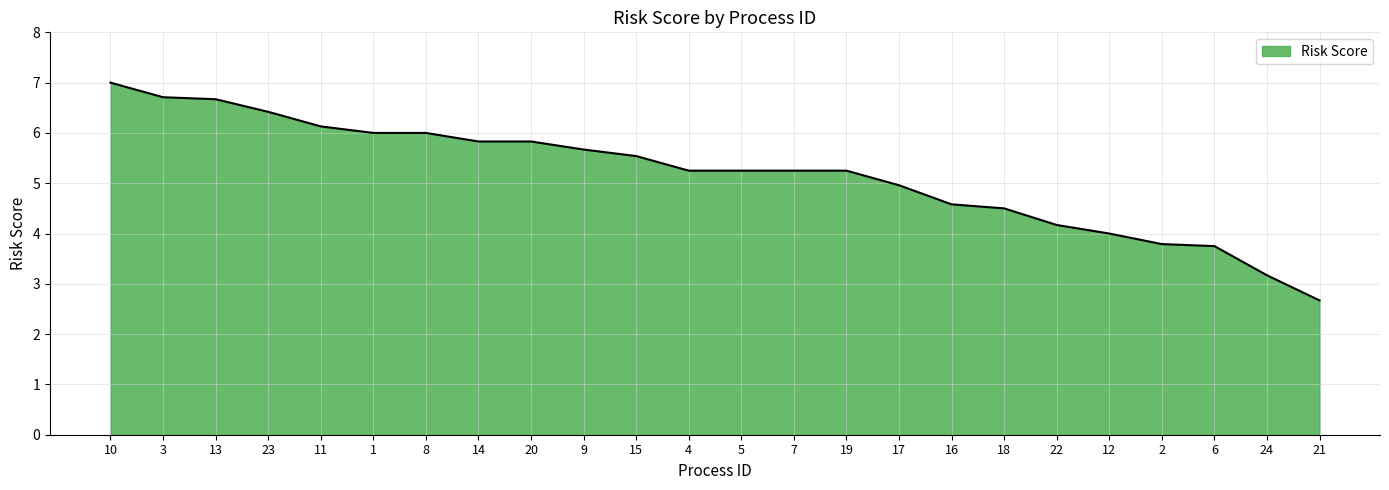

What is the difference between the maximum and minimum values?

4.3